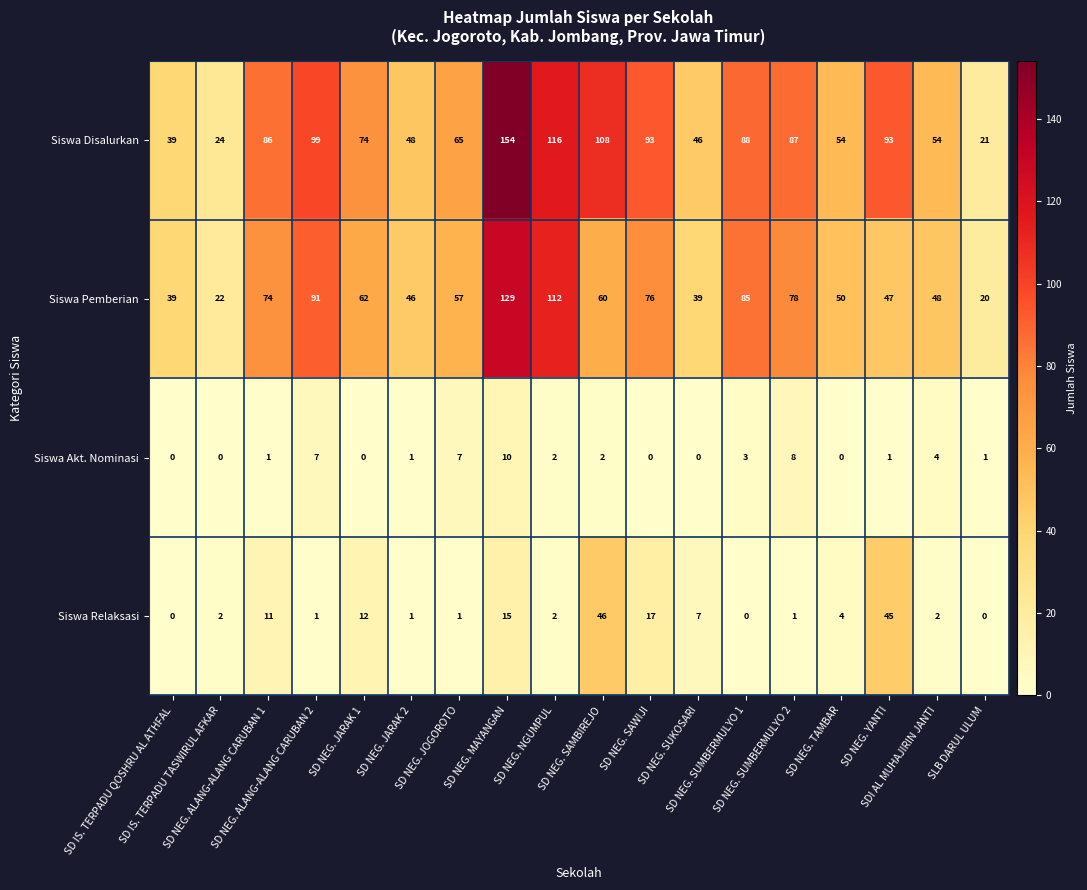

What is the difference between the maximum and second lowest values in the Siswa Disalurkan series?

130